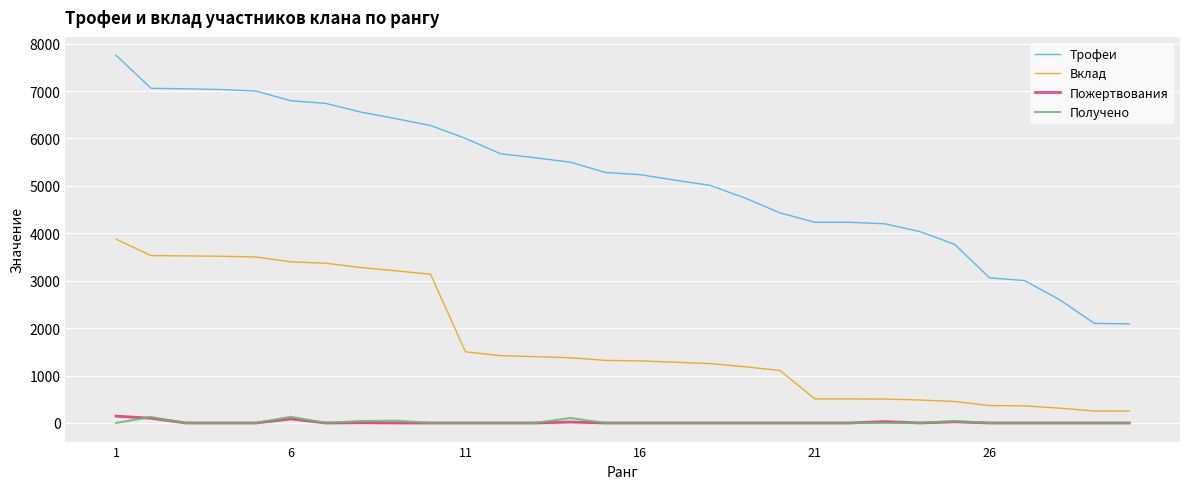

How many distinct data groups are displayed?

4